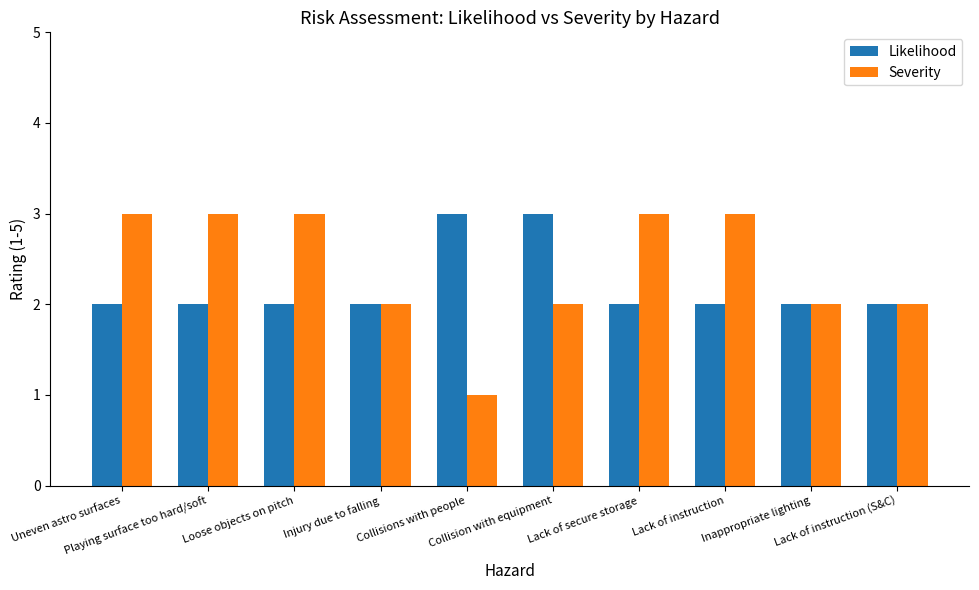

What is the greatest value displayed?

3